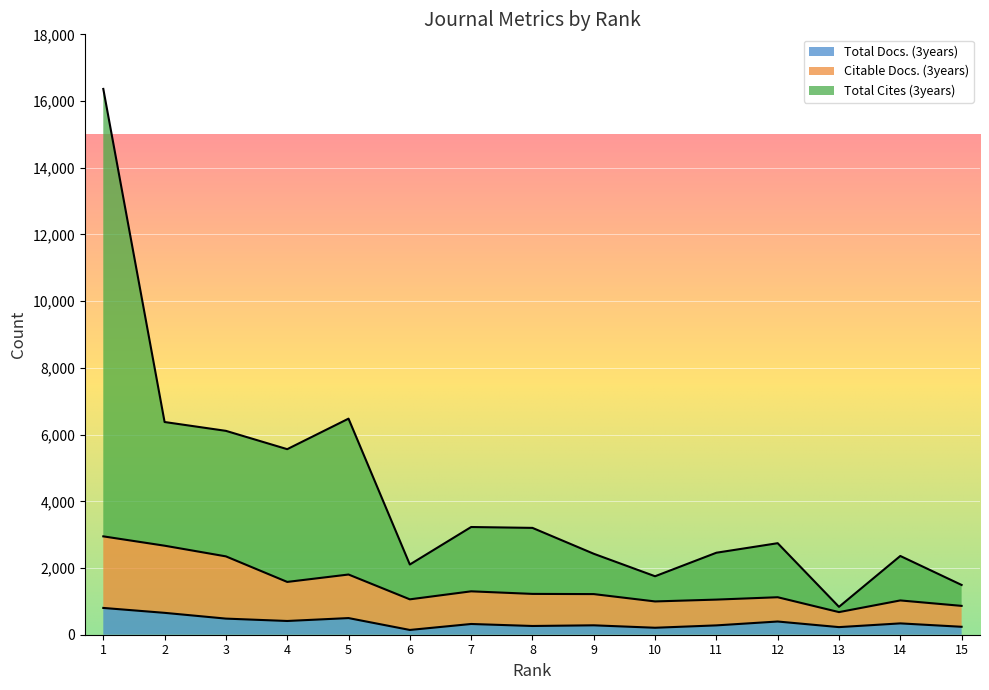

List the labels in order of Total Docs. (3years) value, smallest first.

6, 10, 13, 15, 8, 11, 9, 7, 14, 12, 4, 3, 5, 2, 1